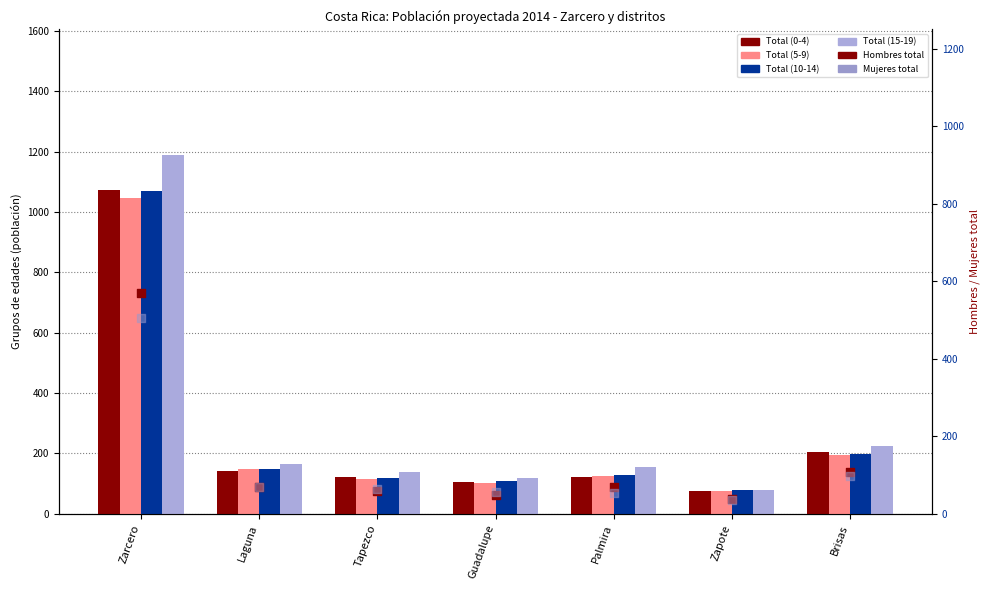

What are all the series names shown in the legend?

Total (0-4), Total (5-9), Total (10-14), Total (15-19), Hombres total, Mujeres total